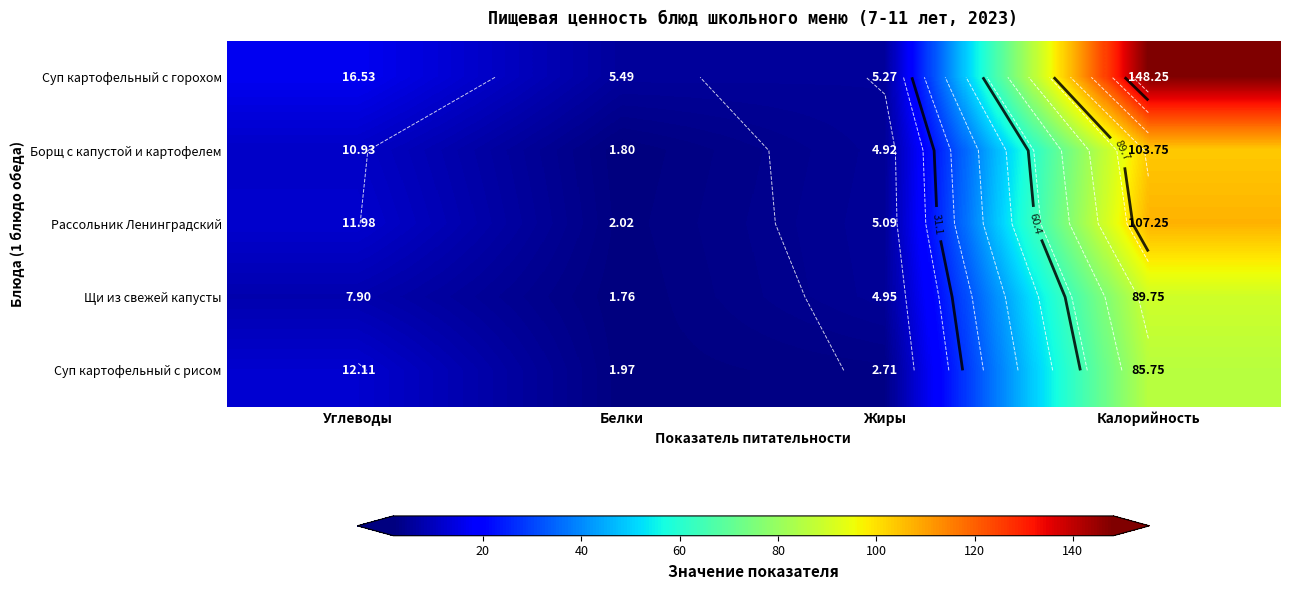

At which category is the sum across all series the highest?

Калорийность